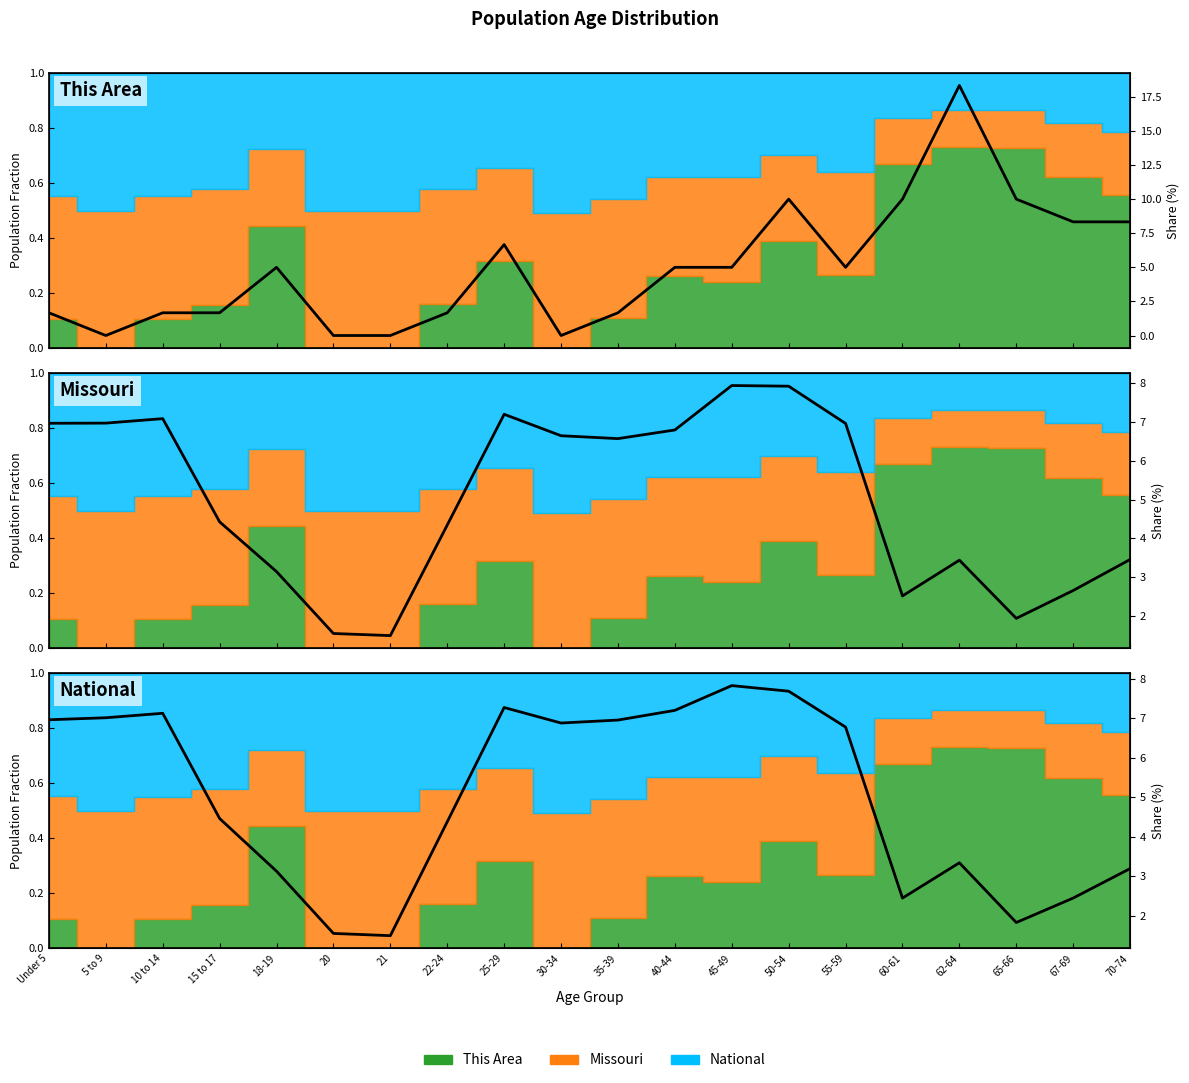

At which label does This Area first exceed 5?

25-29